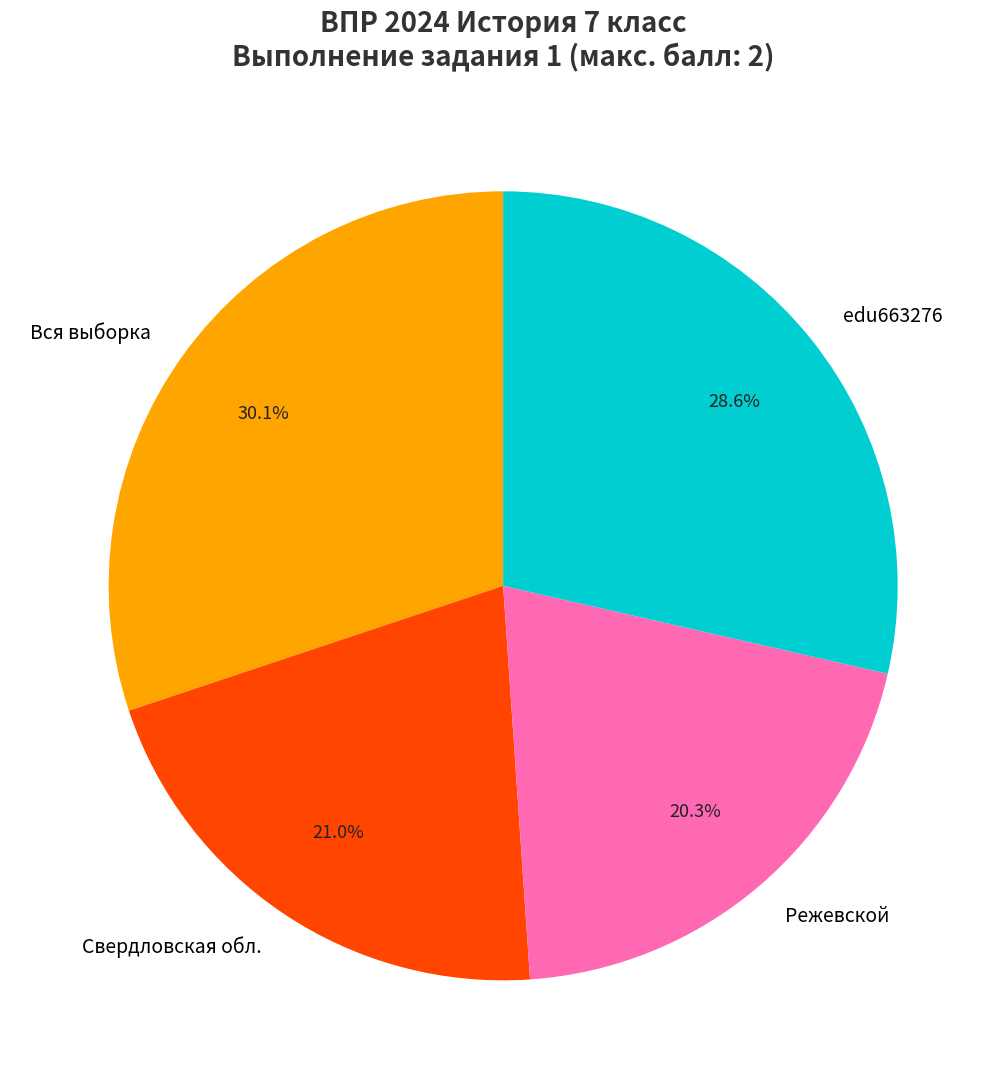

Rank the categories by value from highest to lowest.

Вся выборка, edu663276, Свердловская обл., Режевской